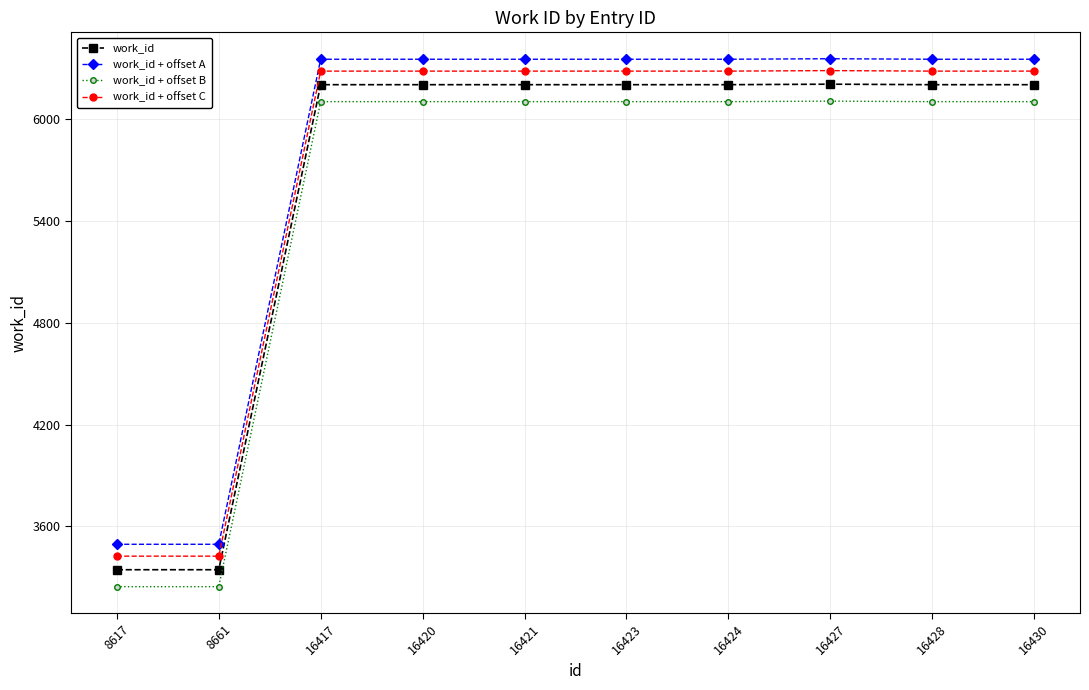

The value of work_id + offset A at 8661 is 4578. True or false?

False